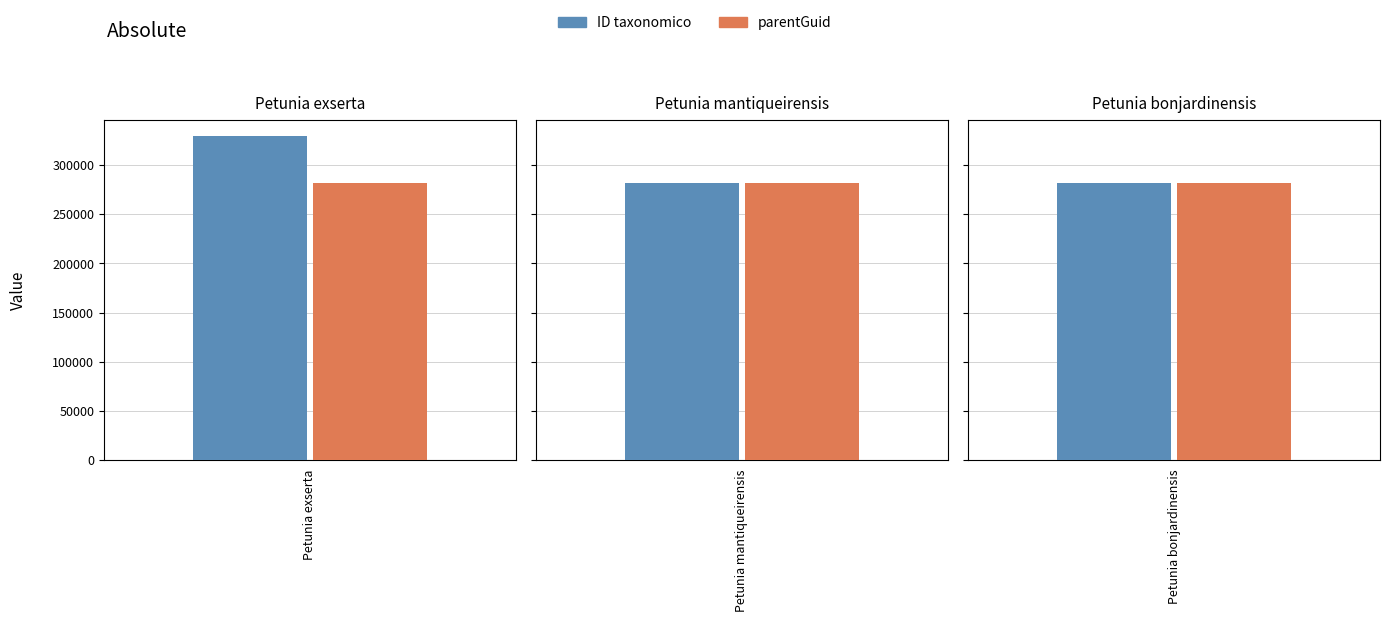

What is the value of the ID taxonomico bar at the 3rd from the left?

281470